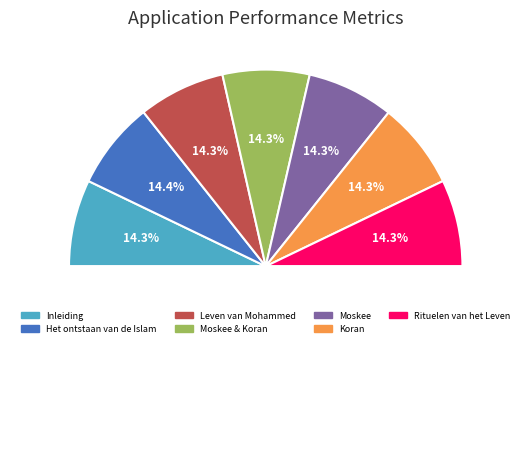

How many slices are in this pie chart?

7